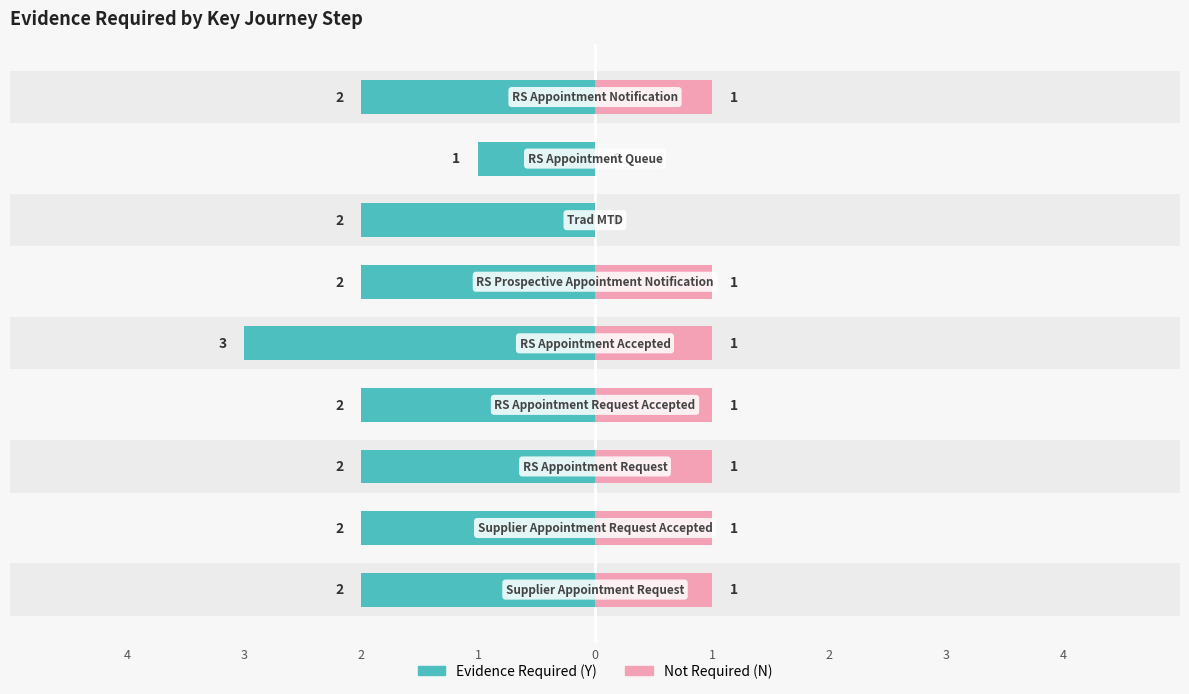

What is the value of the Not Required (N) bar at the 4th from the left?

1